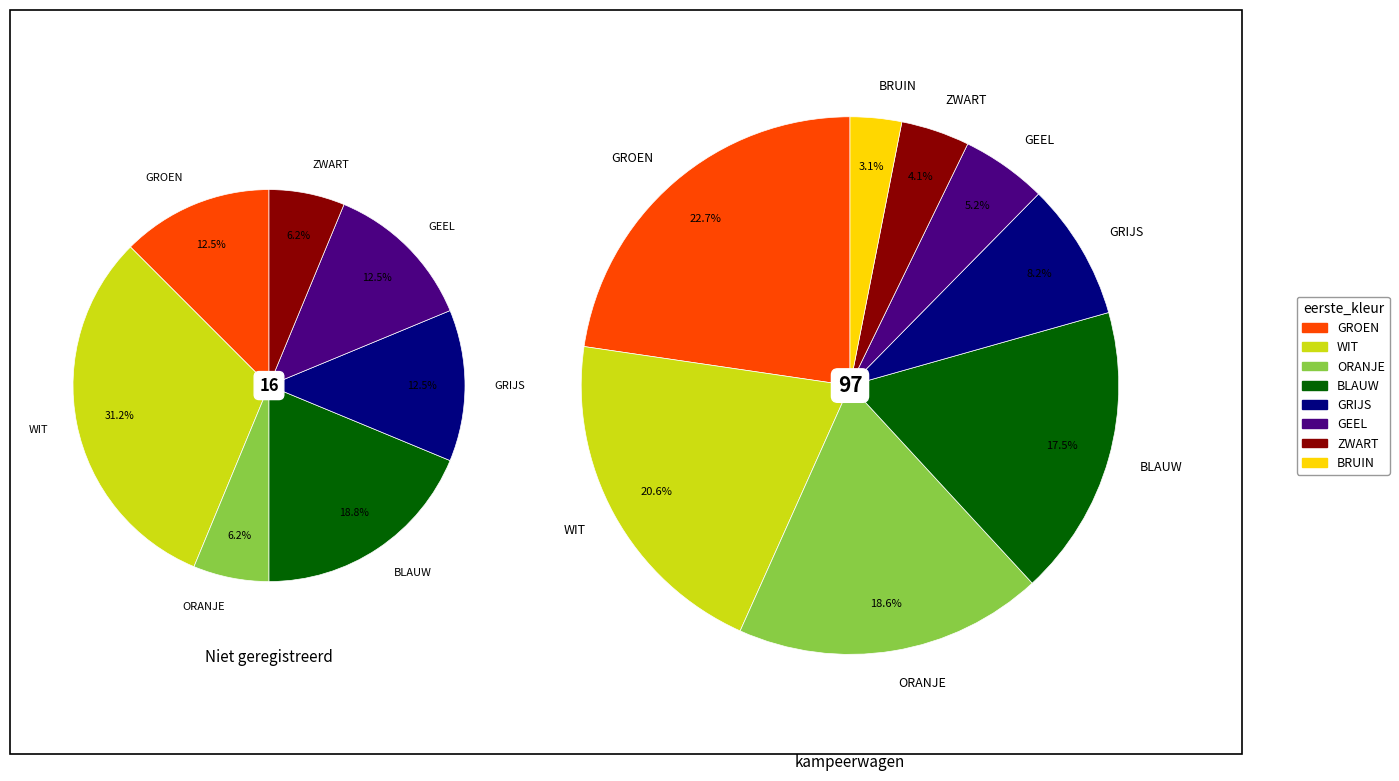

To the nearest percent, what is the difference between the BLAUW and ZWART slice percentages?

13%